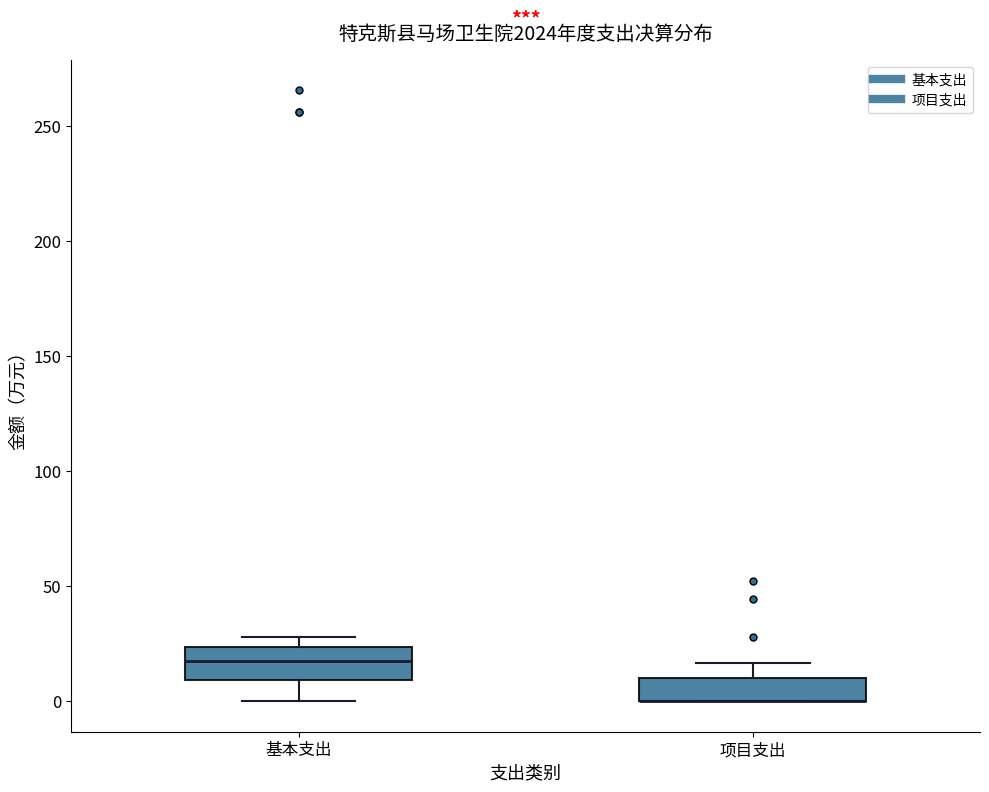

Where is the lower edge of the box for 基本支出 on the y-axis? The values are not printed on the chart, so give them approximately, as read against the axis.

10